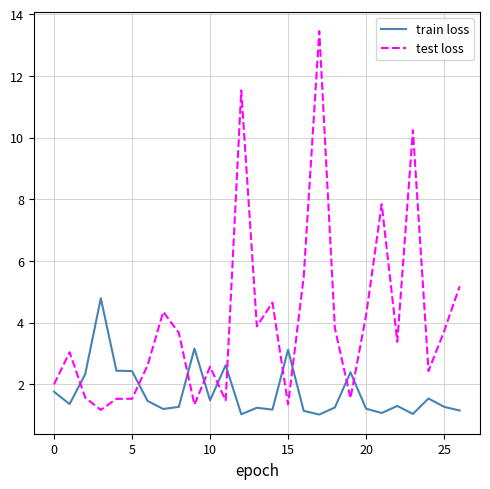

How many intersections are there between test loss and train loss?

10